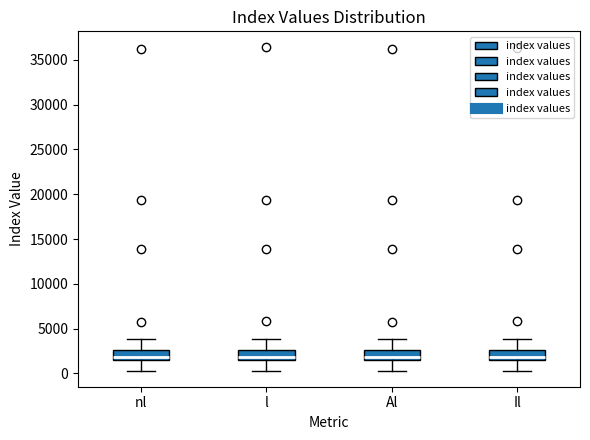

Reading left to right, read every box against the y-axis: the position of its median line, the range the box covers, and the ends of its whiskers. The values are not printed on the chart, so give them approximately, as read against the axis.

nl: median 2000, box 1500 to 2500, whiskers 500 to 4000
l: median 2000, box 1500 to 2500, whiskers 500 to 4000
Al: median 2000, box 1500 to 2500, whiskers 500 to 4000
Il: median 2000, box 1500 to 2500, whiskers 500 to 4000